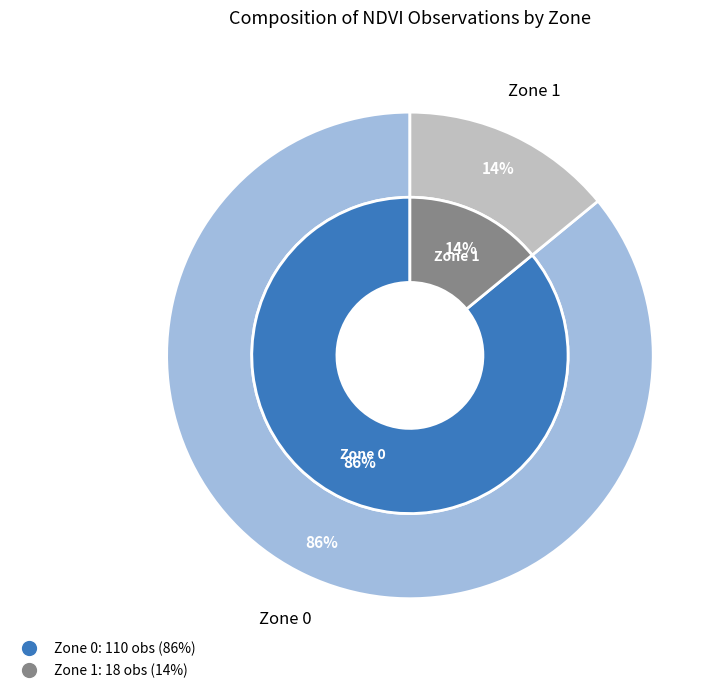

Is the sum of Zone 0 and Zone 1 greater than half?

Yes